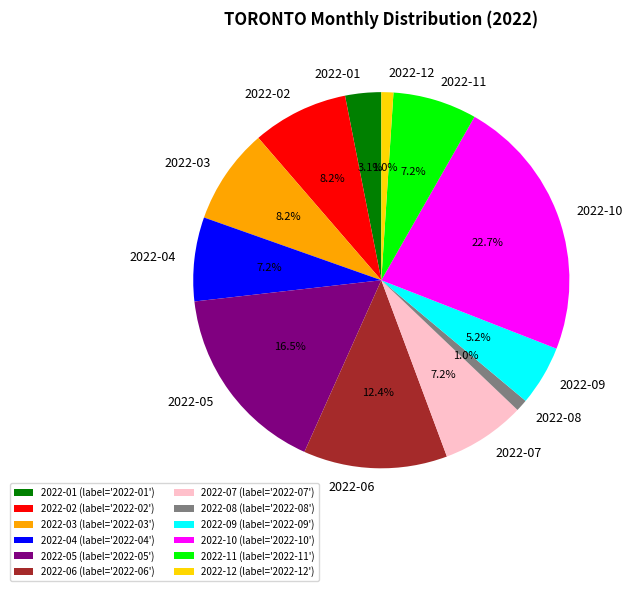

Which has a higher value, 2022-08 or 2022-09?

2022-09